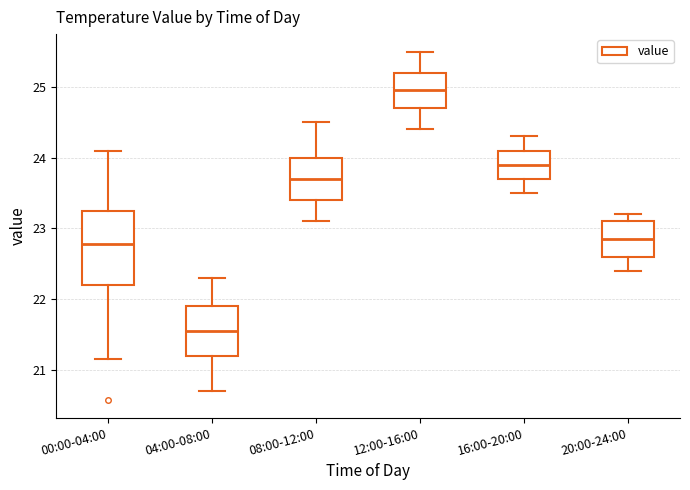

Reading left to right, read every box against the y-axis: the position of its median line, the range the box covers, and the ends of its whiskers. The values are not printed on the chart, so give them approximately, as read against the axis.

00:00-04:00: median 22.8, box 22.2 to 23.3, whiskers 21.2 to 24.1
04:00-08:00: median 21.6, box 21.2 to 21.9, whiskers 20.7 to 22.3
08:00-12:00: median 23.7, box 23.4 to 24.0, whiskers 23.1 to 24.5
12:00-16:00: median 25.0, box 24.7 to 25.2, whiskers 24.4 to 25.5
16:00-20:00: median 23.9, box 23.7 to 24.1, whiskers 23.5 to 24.3
20:00-24:00: median 22.9, box 22.6 to 23.1, whiskers 22.4 to 23.2